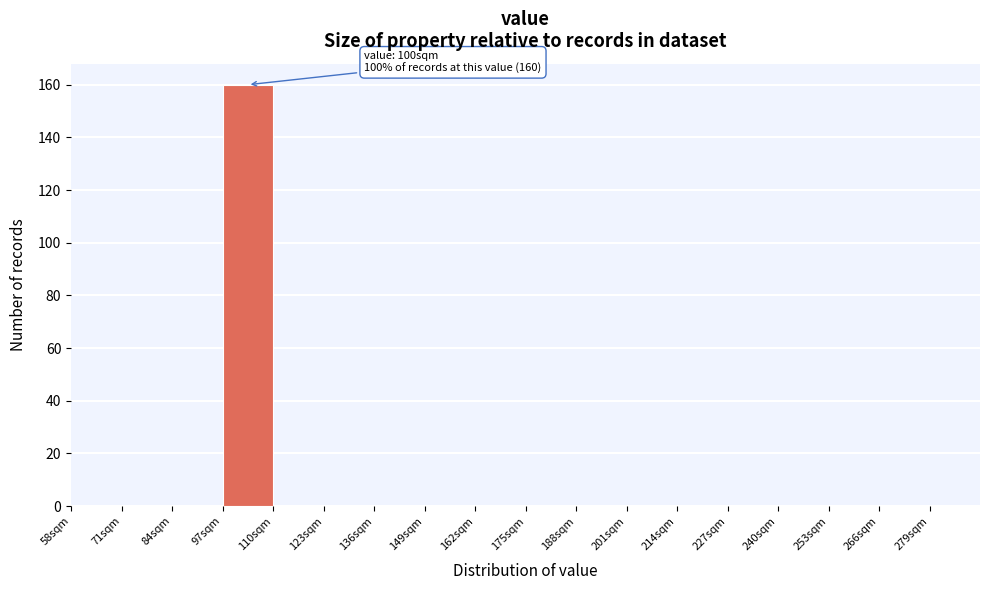

Which range on the x-axis has the tallest bar?

97 to 110